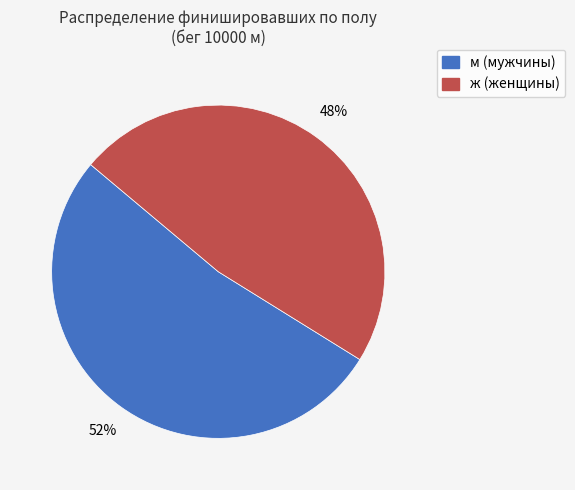

The м slice represents 52% of the pie. True or false?

True